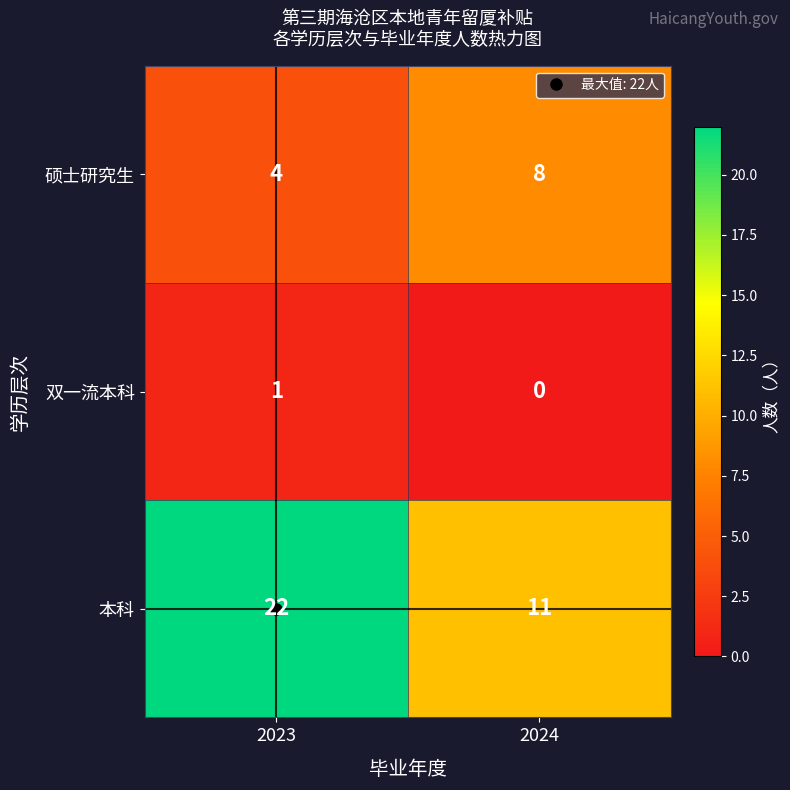

What is the difference between the highest and lowest values at 2024?

11